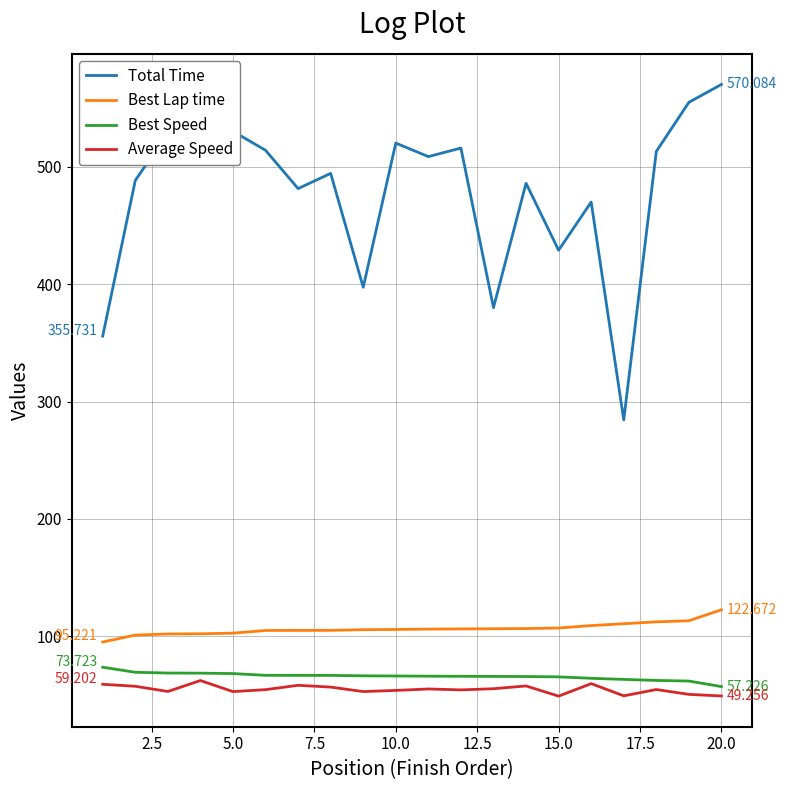

Does the chart display data point markers on the line(s)?

No